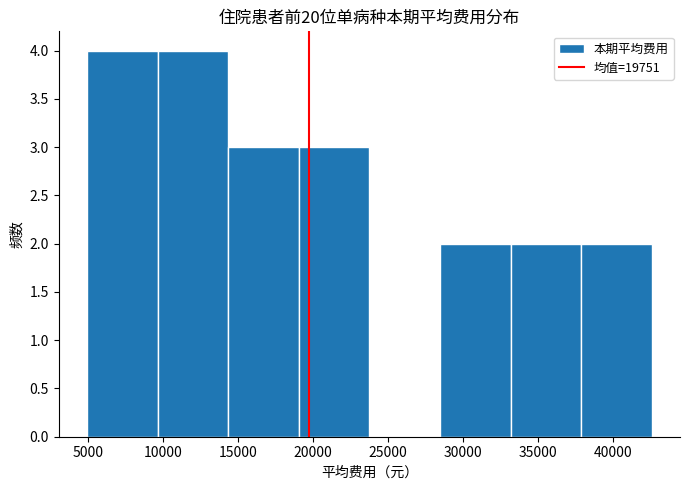

What is the height of the bar covering 9500 to 14500 on the x-axis? Neither the bar edges nor the heights are printed on the chart, so give them approximately, as read against the axes.

4